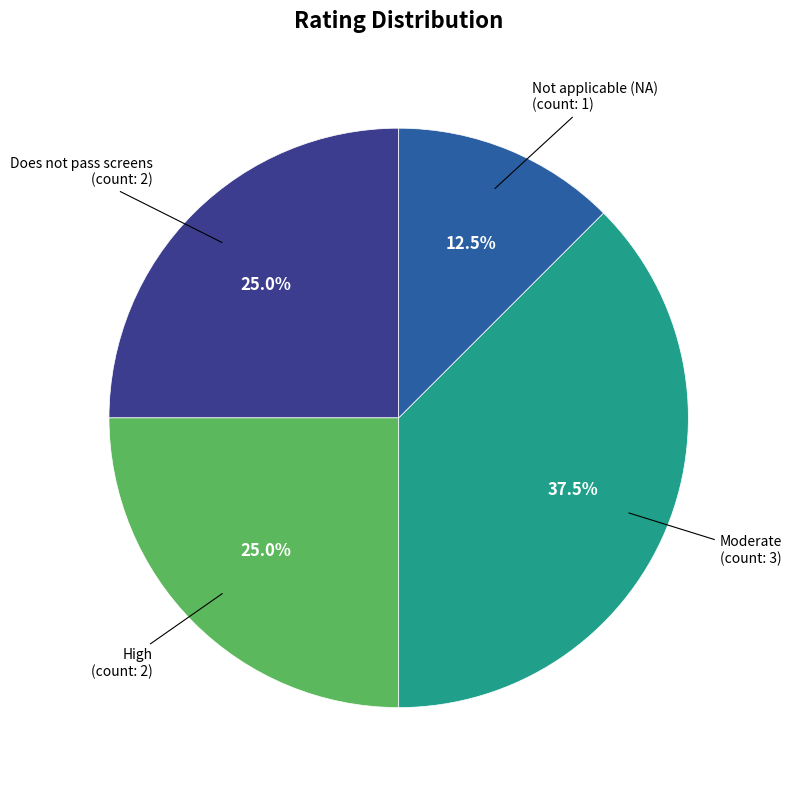

Is there any slice that represents more than half of the pie?

No